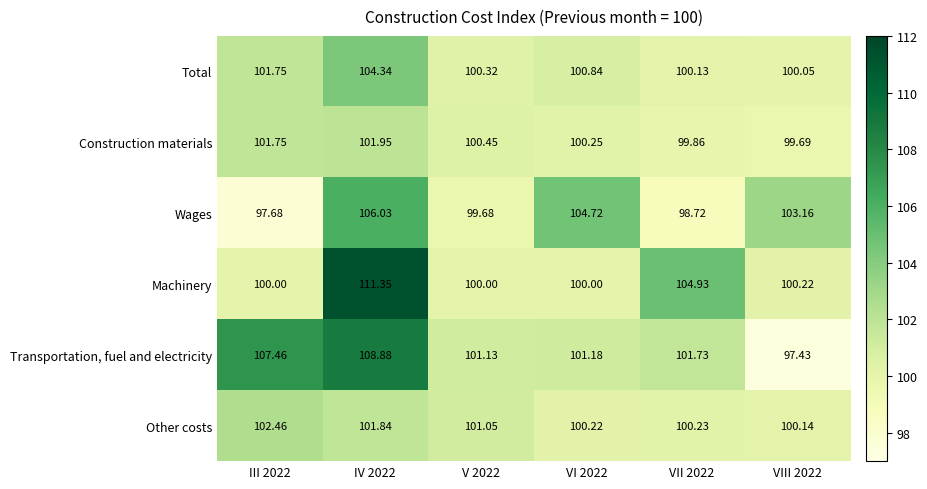

Which series has the widest spread of values?

Transportation, fuel and electricity